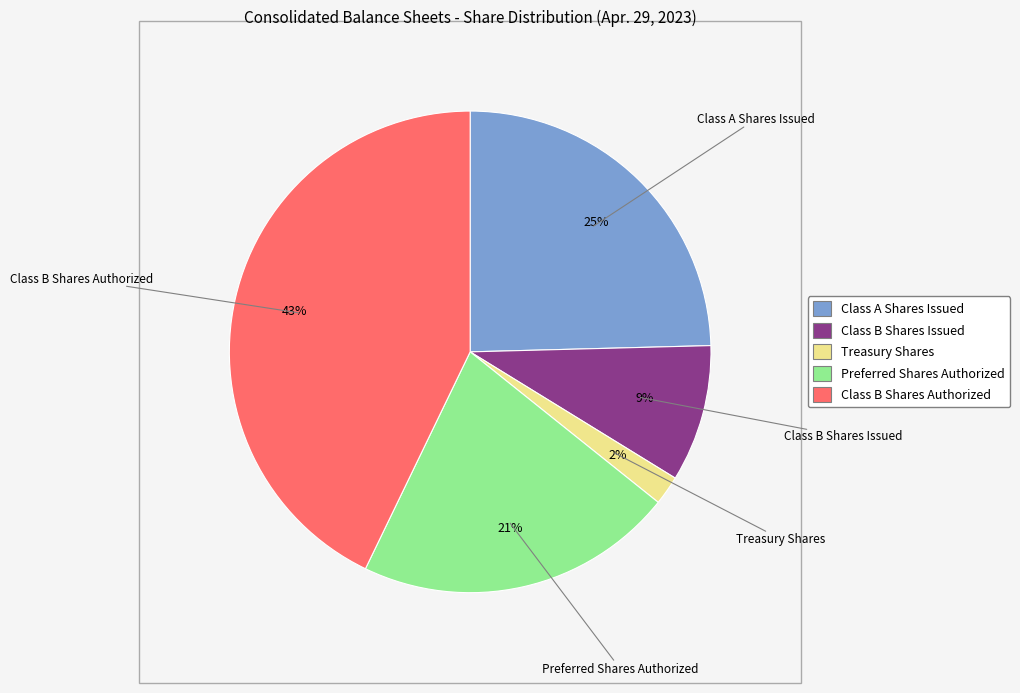

Does Treasury Shares account for over 50% of the chart?

No